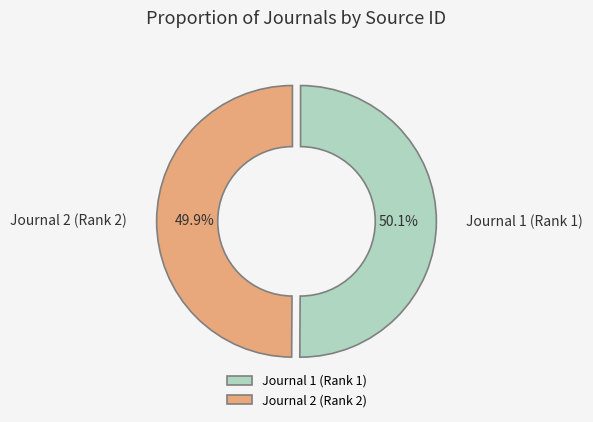

What percentage do Journal 1 (Rank 1) and Journal 2 (Rank 2) together represent?

100.0%